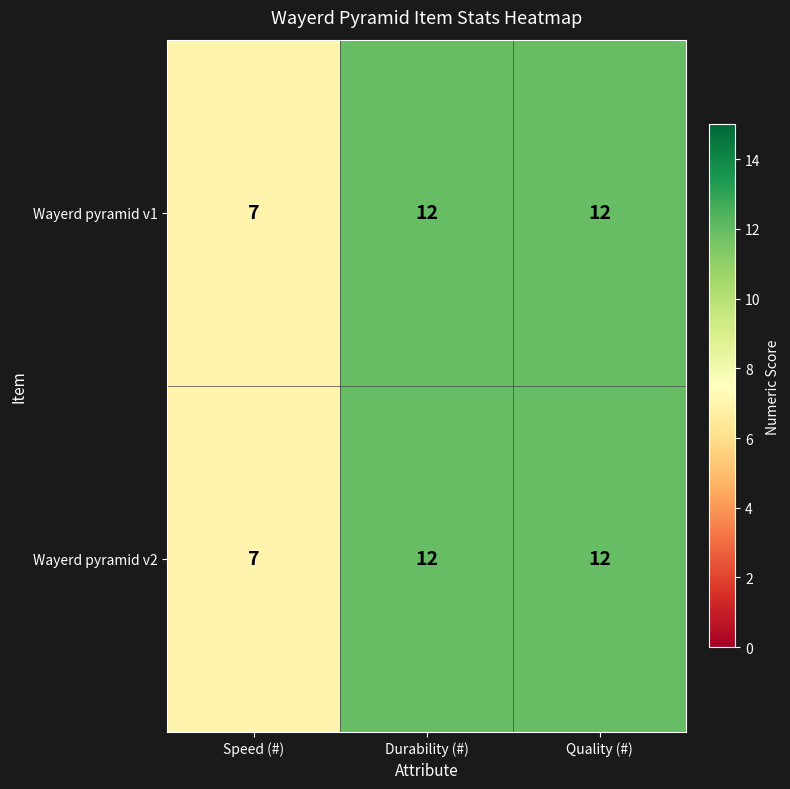

Reading right to left, list all the values displayed in this chart.

Wayerd pyramid v1: 12	12	7
Wayerd pyramid v2: 12	12	7